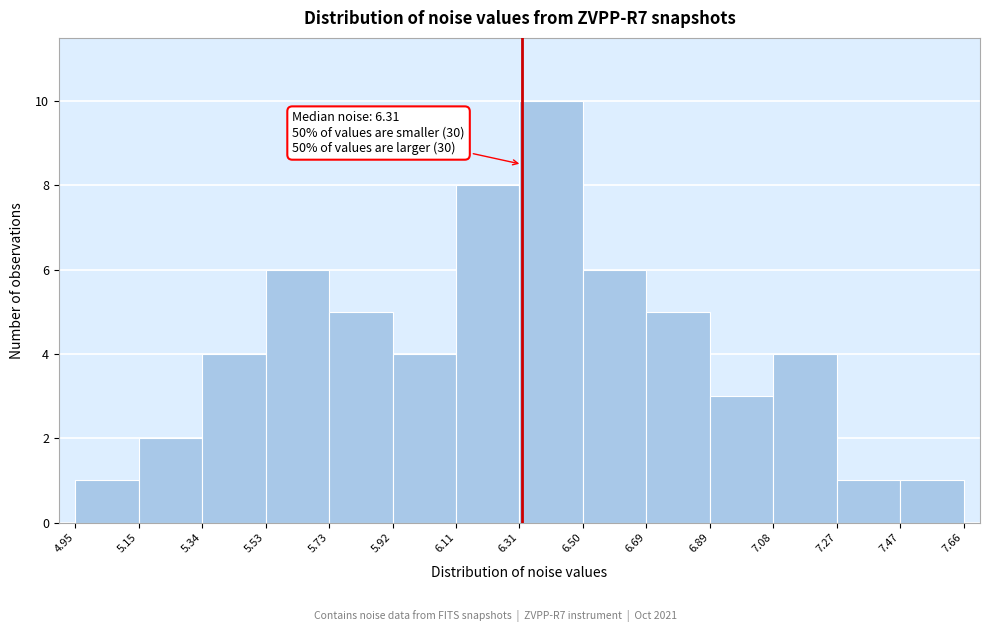

Which range on the x-axis has the tallest bar?

6.31 to 6.50